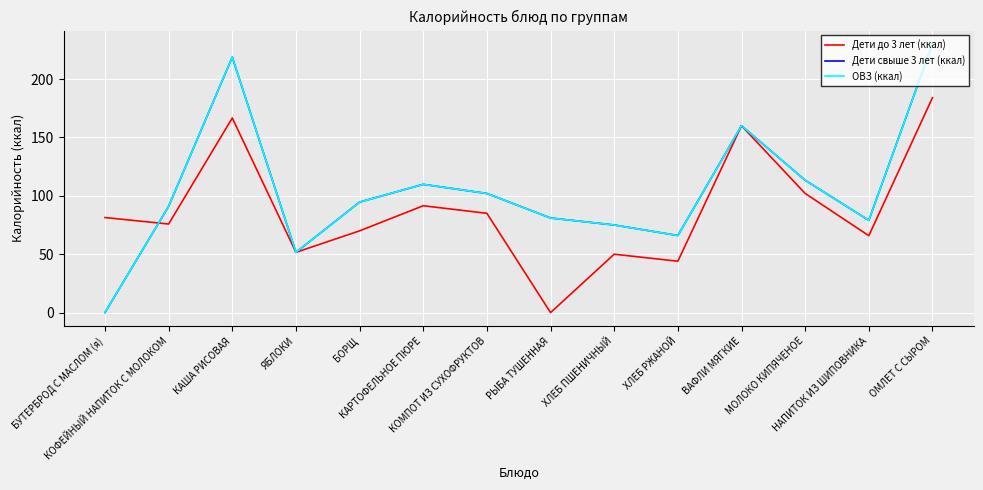

Does the chart have visible grid lines?

Yes